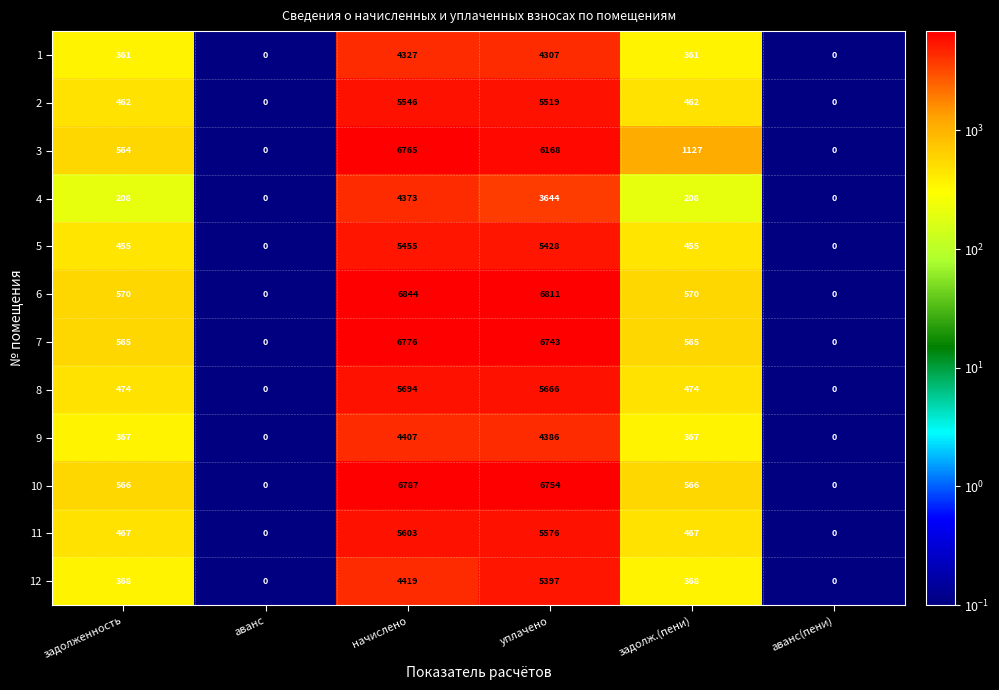

What is the difference between the highest and lowest values at задолженность?

362